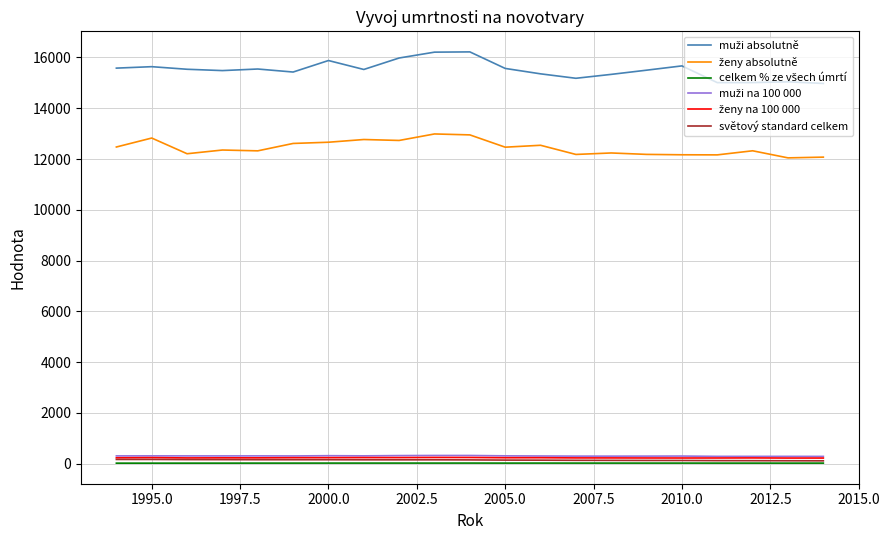

What is the maximum value shown in the chart?

16218.0